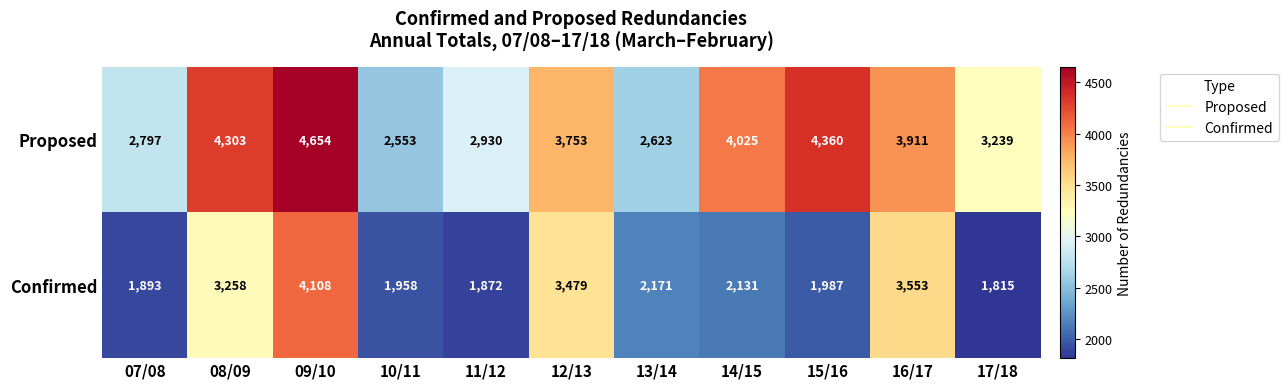

What is the difference between the second highest and second lowest values in the Proposed series?

1737